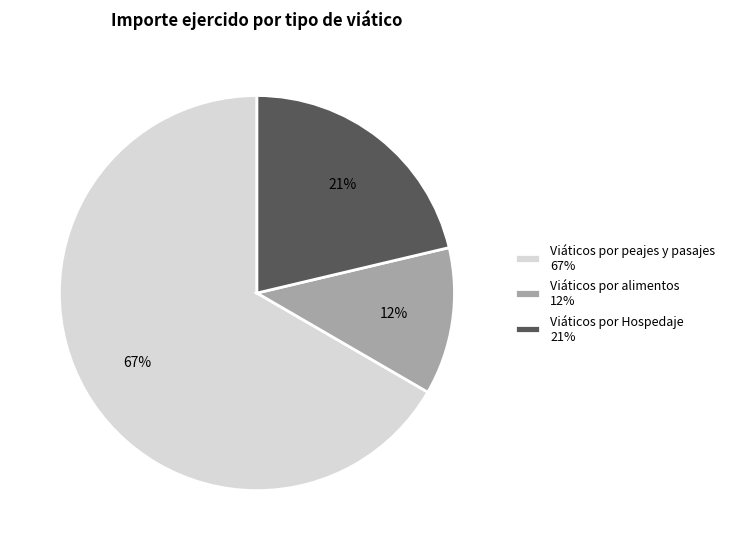

Which has a higher value, Viáticos por peajes y pasajes 67% or Viáticos por Hospedaje 21%?

Viáticos por peajes y pasajes 67%